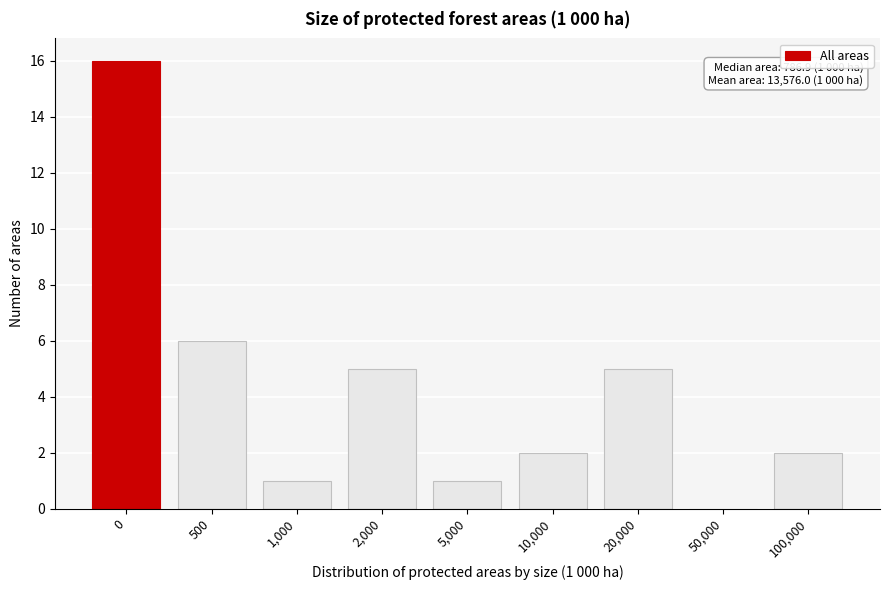

Reading left to right, transcribe all the data shown in this chart.

0=16	500=6	1,000=1	2,000=5	5,000=1	10,000=2	20,000=5	50,000=0	100,000=2